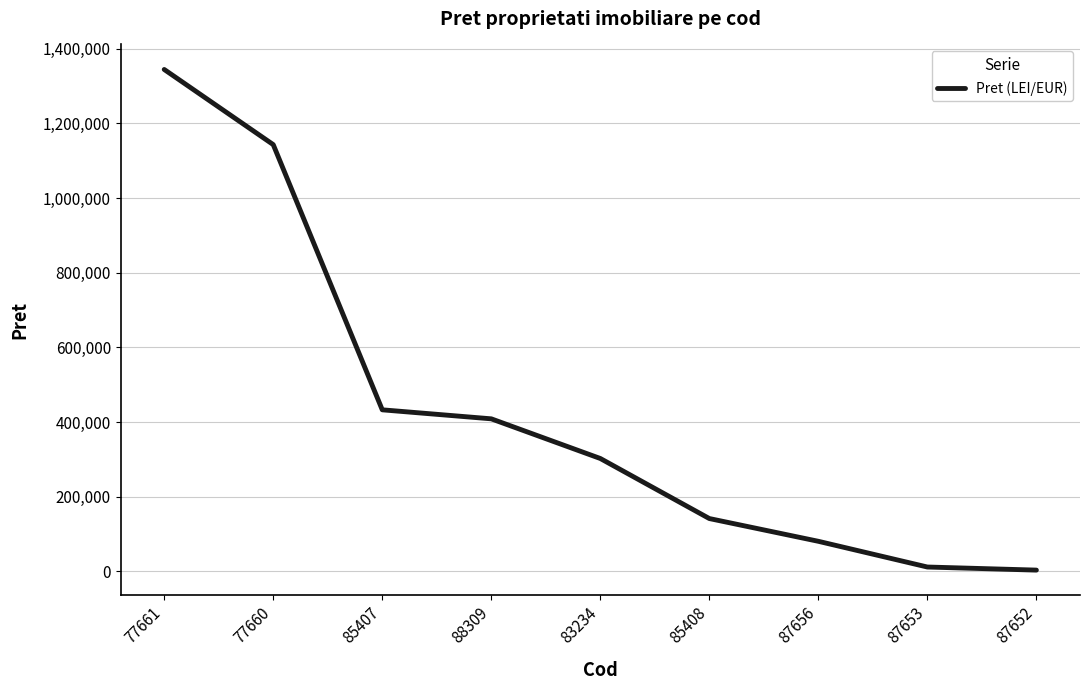

The chart shows a value of 80506.3 at 87656. True or false?

True